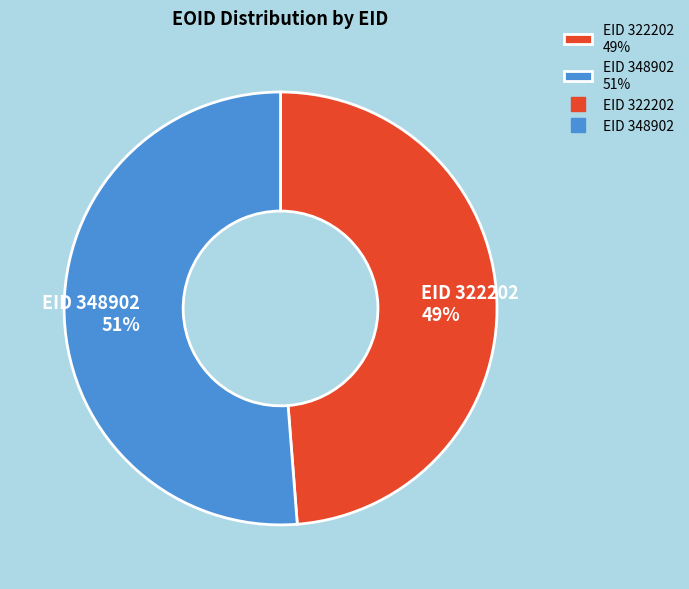

Rank the categories by value from lowest to highest.

EID 322202 49%, EID 348902 51%